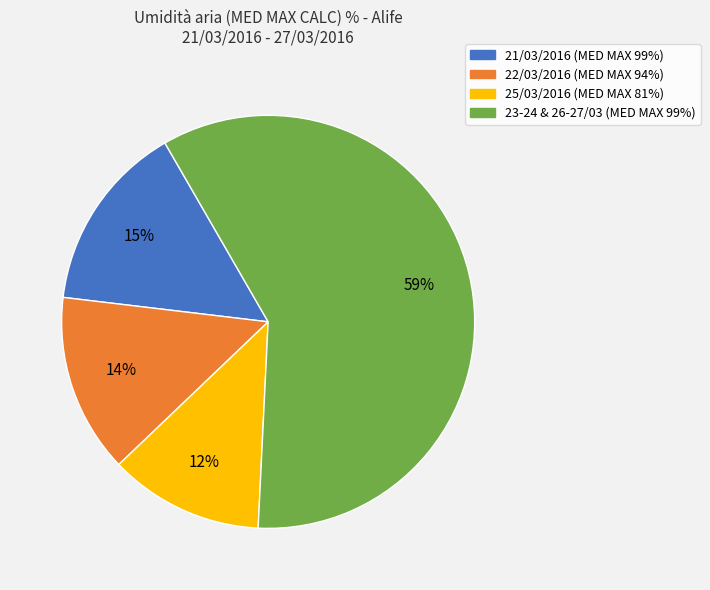

Is there a majority slice in this chart?

Yes